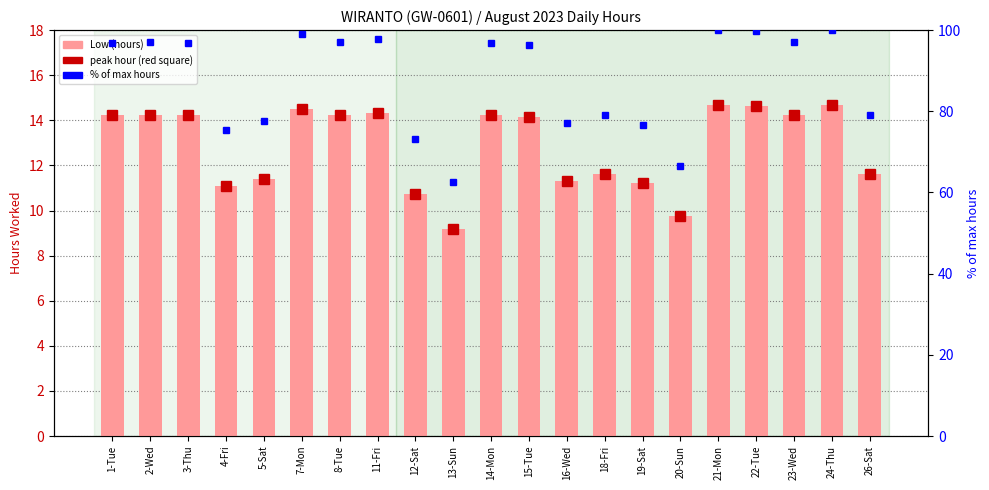

Where does the Low (hours) series first go above 14?

1-Tue